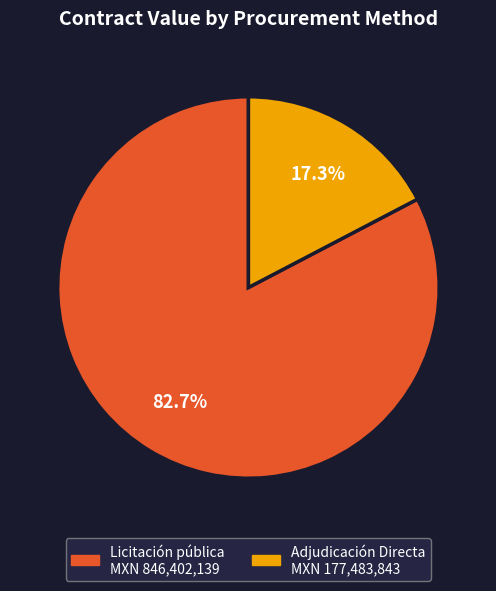

Does Licitación pública account for over 50% of the chart?

Yes